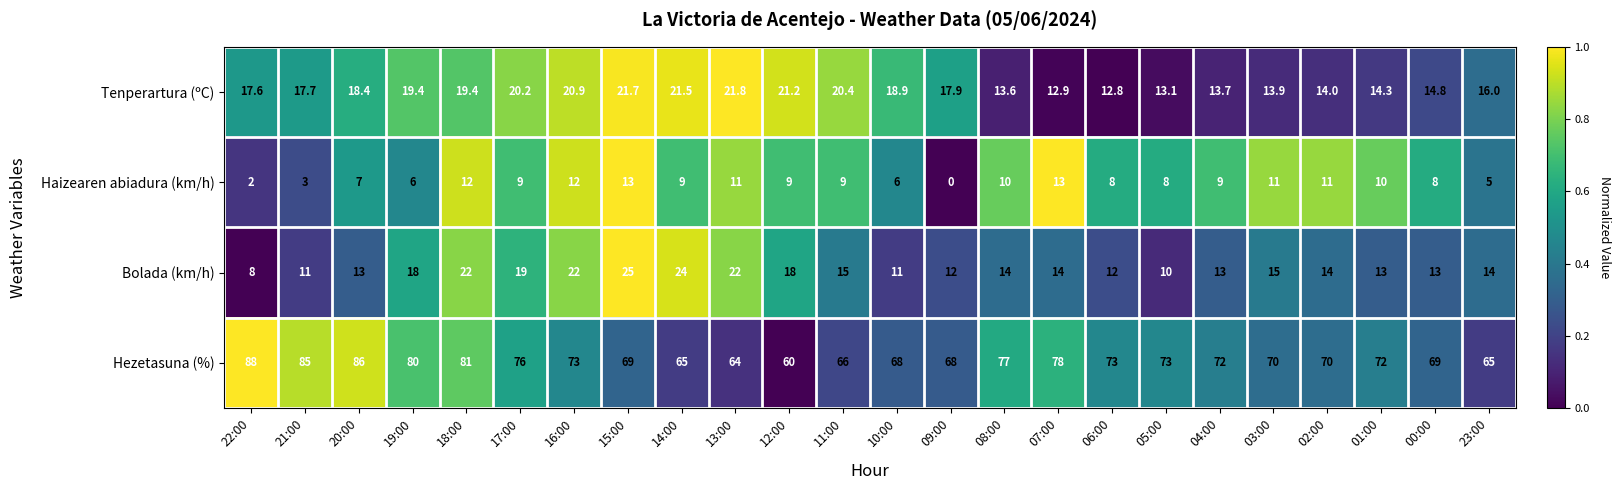

What is the total value across all series at 15:00?

128.7